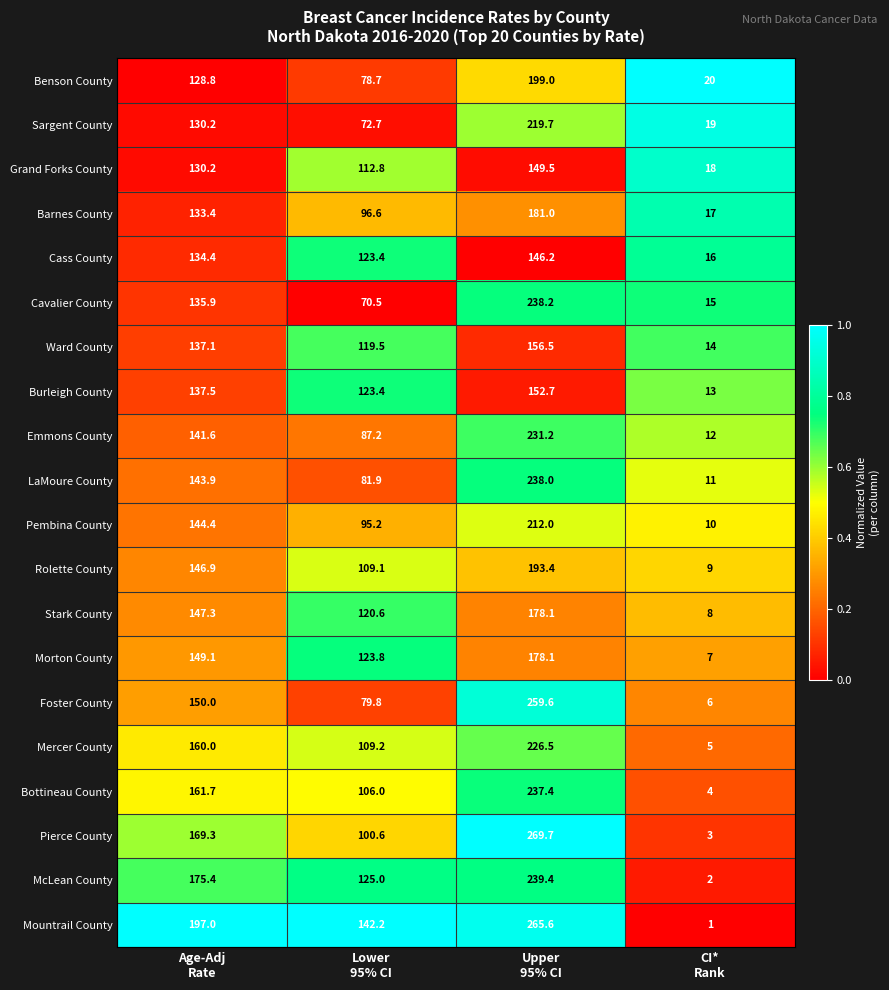

What is the sum of all Cavalier County values?

459.6